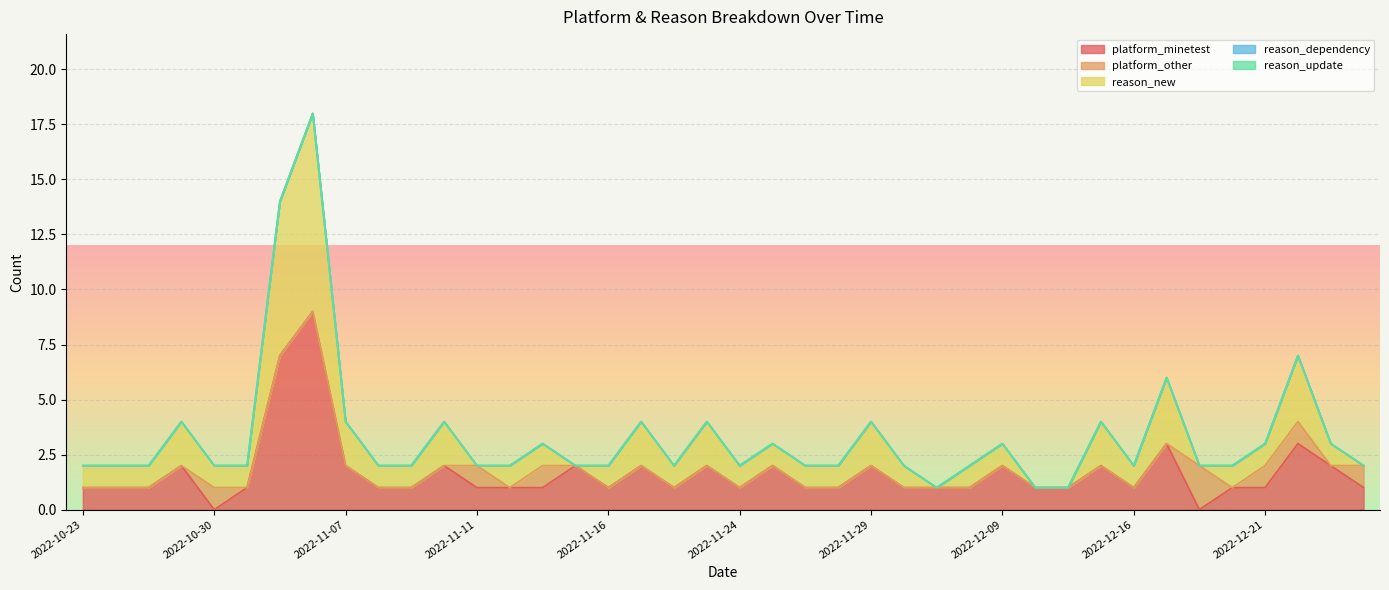

How many interior local valleys does the reason_new series have?

6